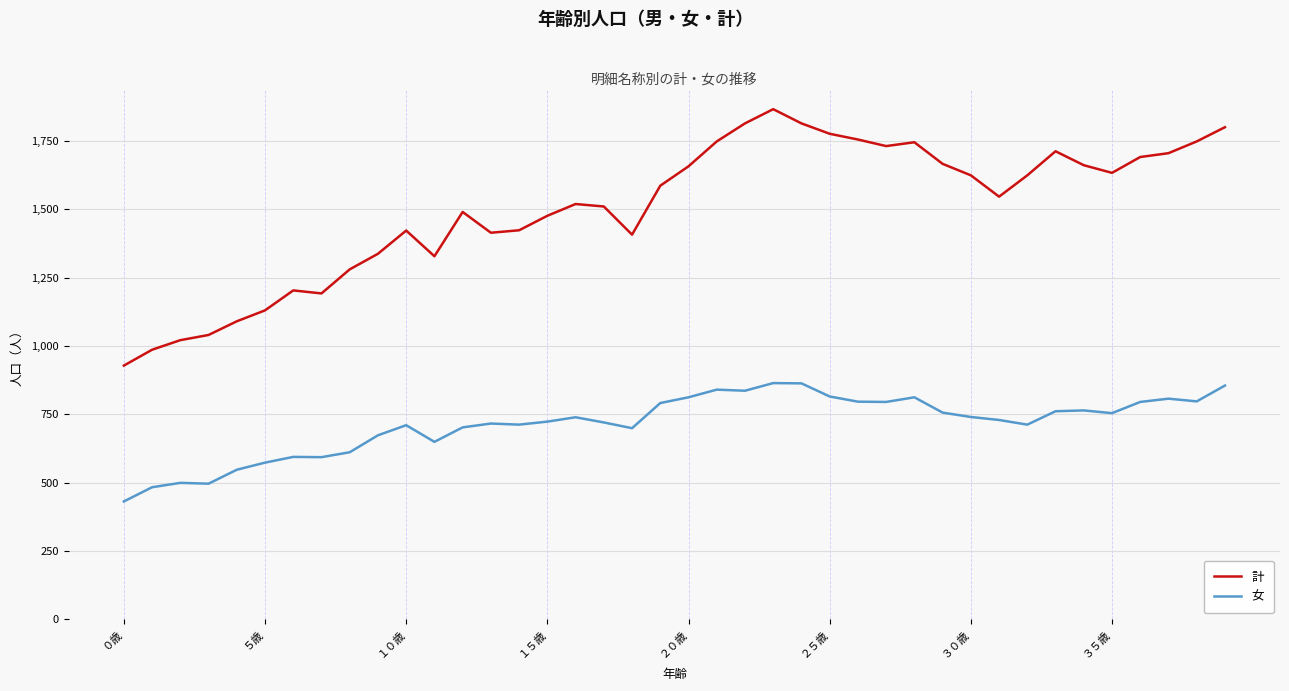

In 女, how many points are lower than both neighbors (excluding endpoints)?

10